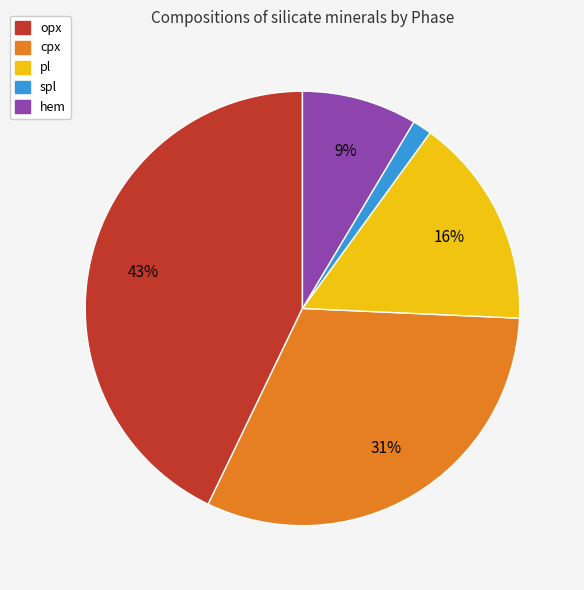

Is there any slice that represents more than half of the pie?

No